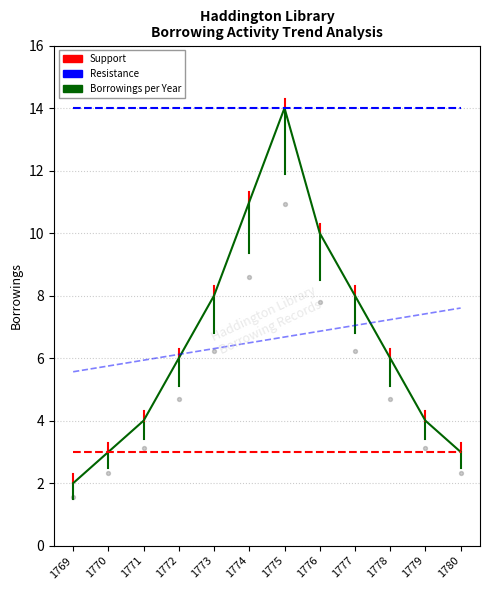

At how many categories does at least one series exceed 10?

12